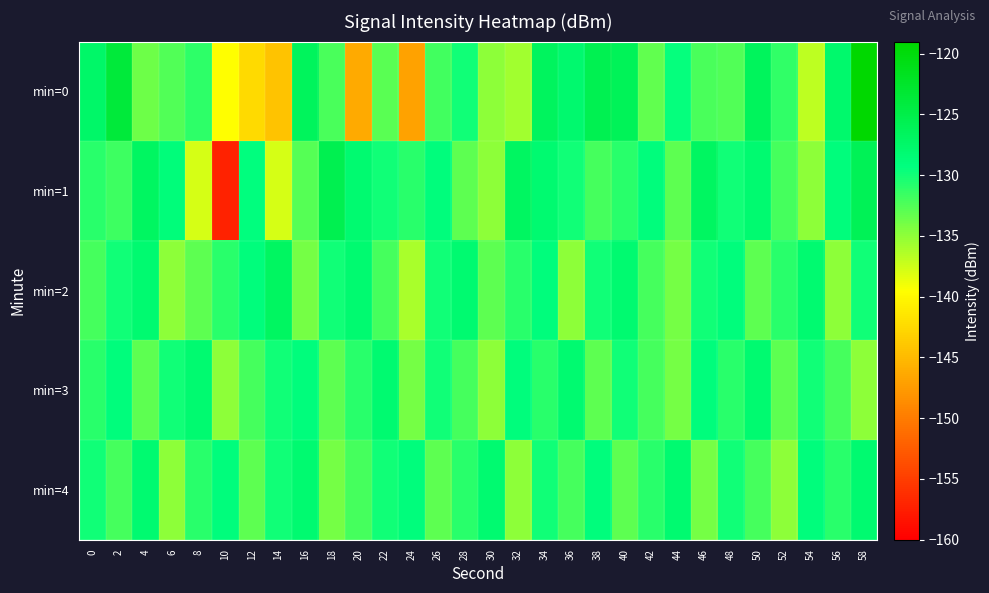

Reading left to right, transcribe all the data shown in this chart.

min=0: 0=-127.3	2=-123.8	4=-133.7	6=-132.5	8=-131.0	10=-139.6	12=-142.5	14=-144.2	16=-126.5	18=-132.2	20=-146.3	22=-132.8	24=-147.0	26=-131.9	28=-130.0	30=-135.0	32=-135.8	34=-126.7	36=-127.9	38=-125.7	40=-126.2	42=-133.2	44=-129.5	46=-132.3	48=-132.6	50=-126.5	52=-131.2	54=-136.9	56=-127.7	58=-119.1
min=1: 0=-130.9	2=-131.7	4=-127.0	6=-128.8	8=-137.8	10=-157.2	12=-129.2	14=-137.9	16=-132.7	18=-125.4	20=-128.0	22=-130.0	24=-131.0	26=-129.0	28=-133.0	30=-135.0	32=-127.0	34=-128.0	36=-130.0	38=-132.0	40=-131.0	42=-129.0	44=-133.0	46=-127.0	48=-130.0	50=-128.0	52=-132.0	54=-135.0	56=-129.0	58=-126.0
min=2: 0=-132.0	2=-130.0	4=-128.0	6=-135.0	8=-133.0	10=-131.0	12=-129.0	14=-127.0	16=-134.0	18=-130.0	20=-128.0	22=-132.0	24=-136.0	26=-130.0	28=-128.0	30=-133.0	32=-131.0	34=-129.0	36=-135.0	38=-130.0	40=-128.0	42=-132.0	44=-134.0	46=-130.0	48=-129.0	50=-133.0	52=-131.0	54=-128.0	56=-135.0	58=-130.0
min=3: 0=-131.0	2=-129.0	4=-133.0	6=-130.0	8=-128.0	10=-135.0	12=-132.0	14=-130.0	16=-129.0	18=-133.0	20=-131.0	22=-128.0	24=-134.0	26=-130.0	28=-132.0	30=-135.0	32=-129.0	34=-131.0	36=-128.0	38=-133.0	40=-130.0	42=-132.0	44=-134.0	46=-129.0	48=-131.0	50=-128.0	52=-133.0	54=-130.0	56=-132.0	58=-135.0
min=4: 0=-130.0	2=-132.0	4=-128.0	6=-135.0	8=-131.0	10=-129.0	12=-133.0	14=-130.0	16=-128.0	18=-134.0	20=-132.0	22=-130.0	24=-129.0	26=-133.0	28=-131.0	30=-128.0	32=-135.0	34=-130.0	36=-132.0	38=-129.0	40=-133.0	42=-131.0	44=-128.0	46=-134.0	48=-130.0	50=-132.0	52=-135.0	54=-129.0	56=-131.0	58=-128.0